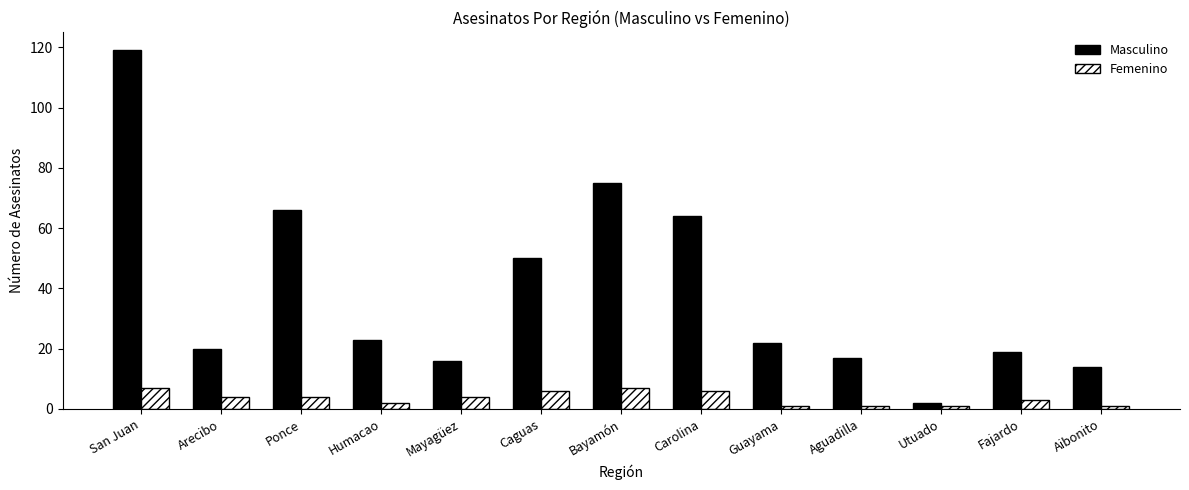

How many data points does each series have?

13